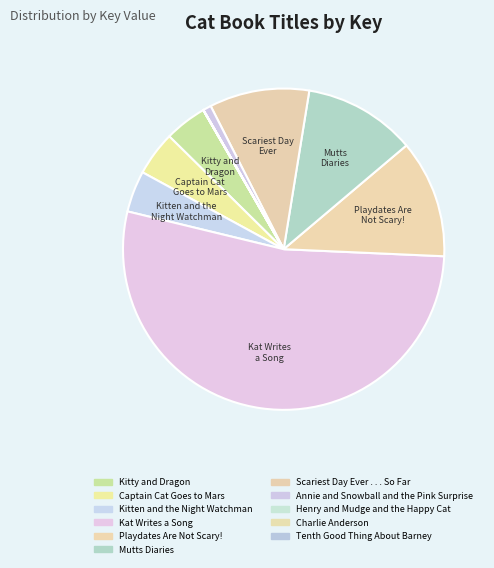

Is it true that Annie and Snowball and the Pink Surprise is 11% of the pie?

False